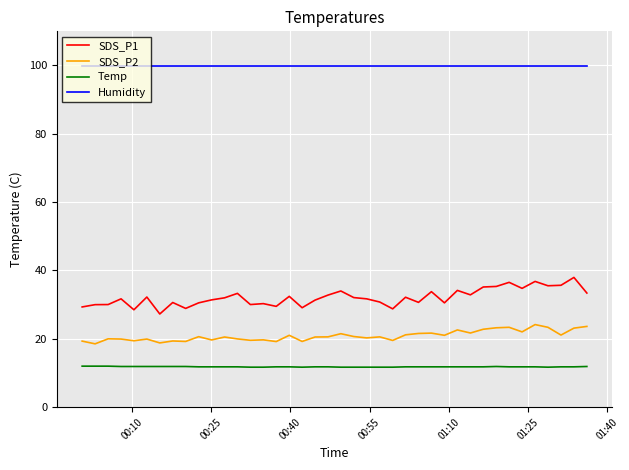

True or false: Humidity and SDS_P1 intersect in this chart.

False